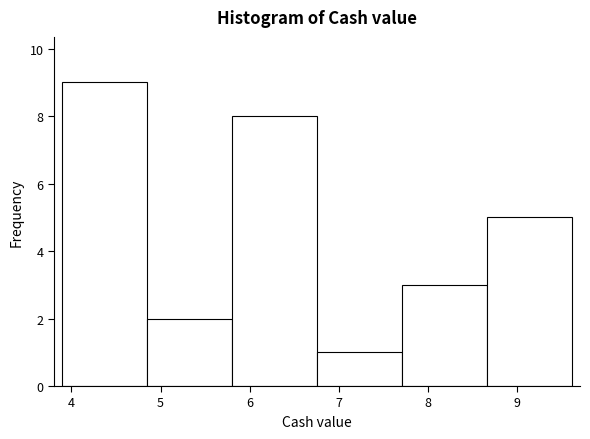

How tall is the bar that spans 5.8 to 6.8 on the x-axis? Neither the bar edges nor the heights are printed on the chart, so give them approximately, as read against the axes.

8